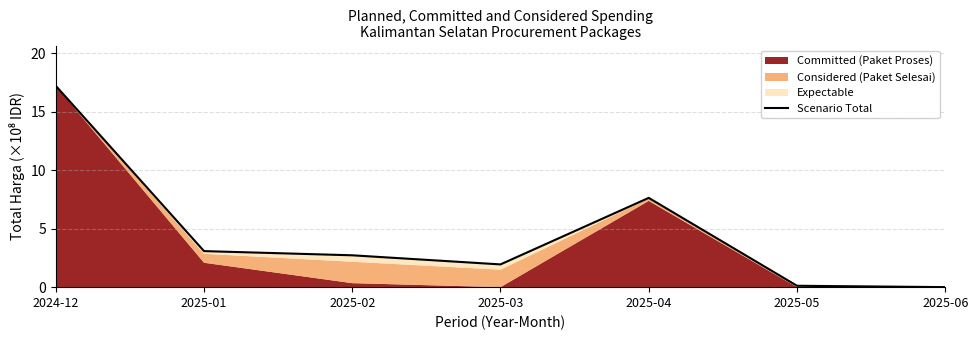

List the labels in order of value, smallest first.

2025-06, 2025-05, 2025-03, 2025-02, 2025-01, 2025-04, 2024-12